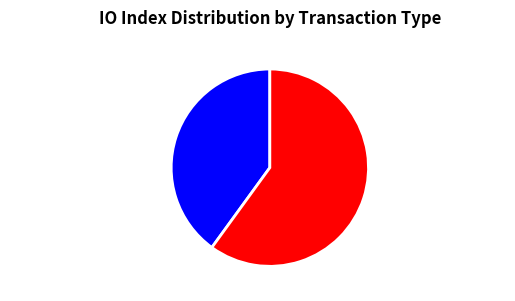

True or false: io_index=3 (Vote) accounts for 50% of the total.

False